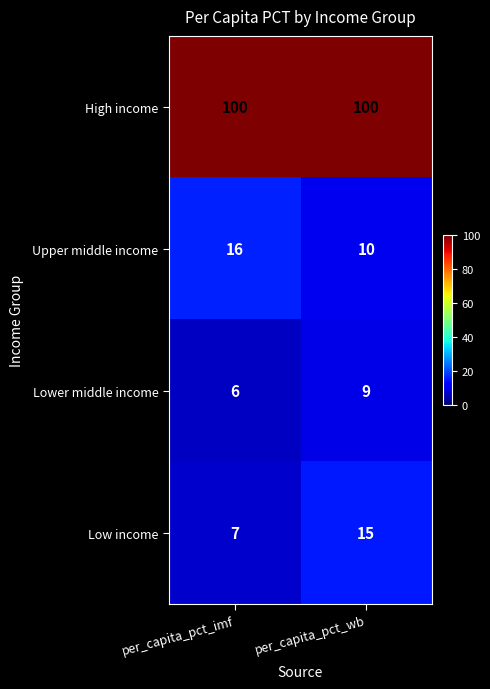

Which label corresponds to the smallest value in the chart?

per_capita_pct_imf